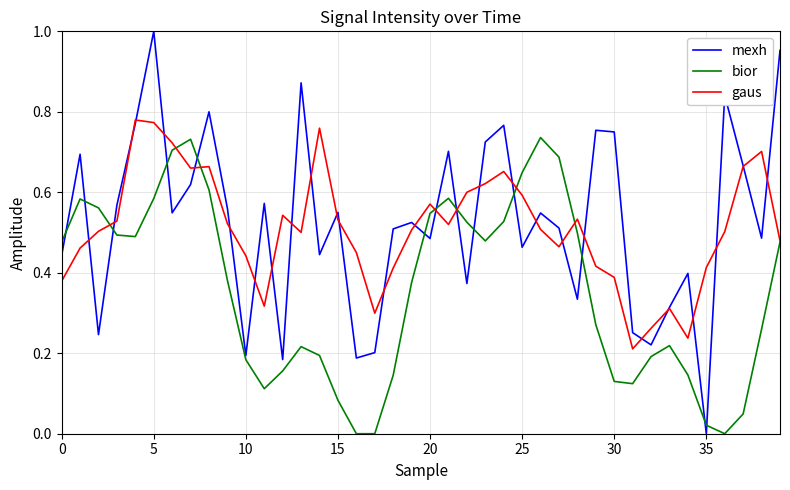

How many times do gaus and mexh cross each other?

28